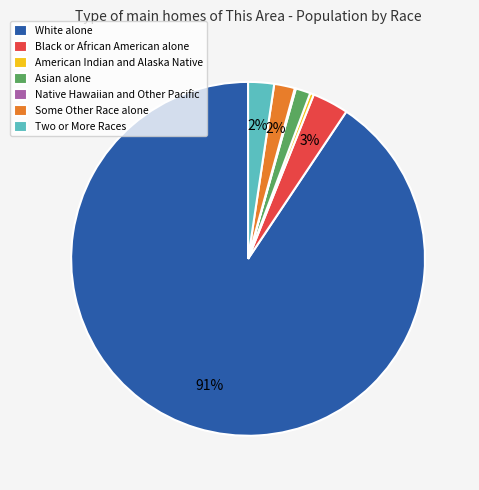

Which slice is the largest?

White alone